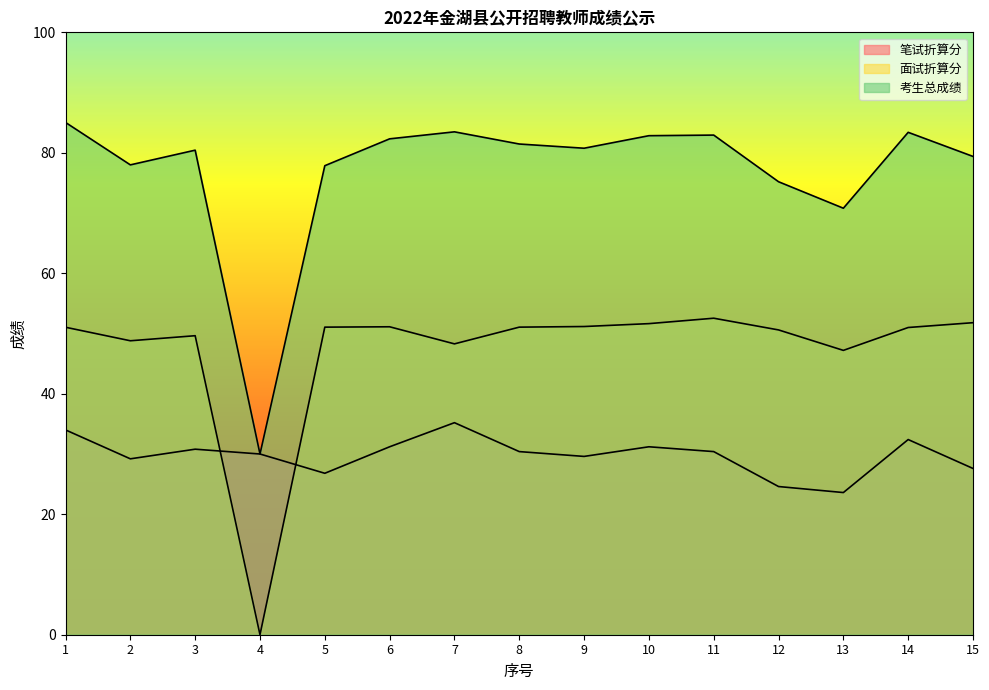

How many interior local peaks does the 笔试折算分 series have?

4